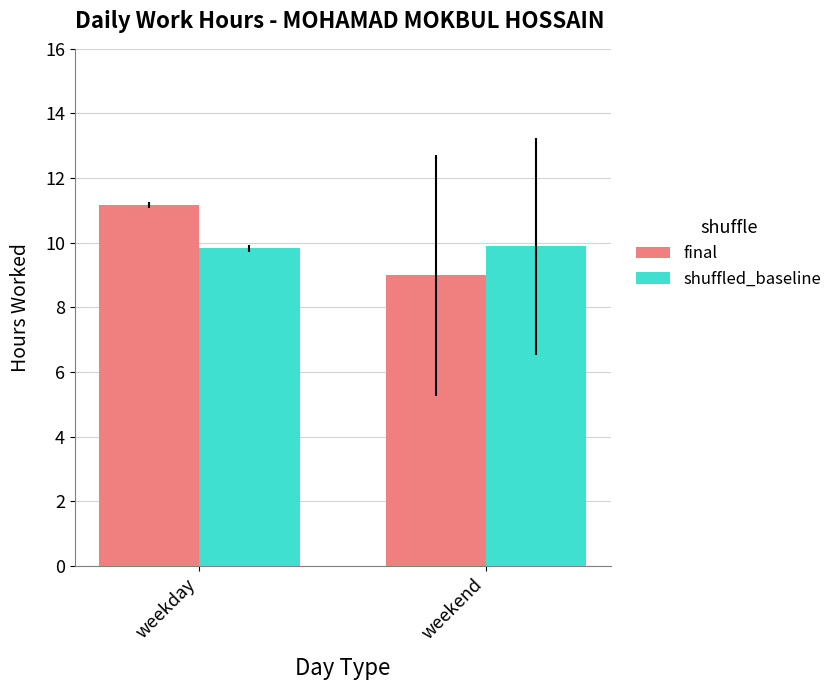

The final series shows 11.2 at weekday. True or false?

True